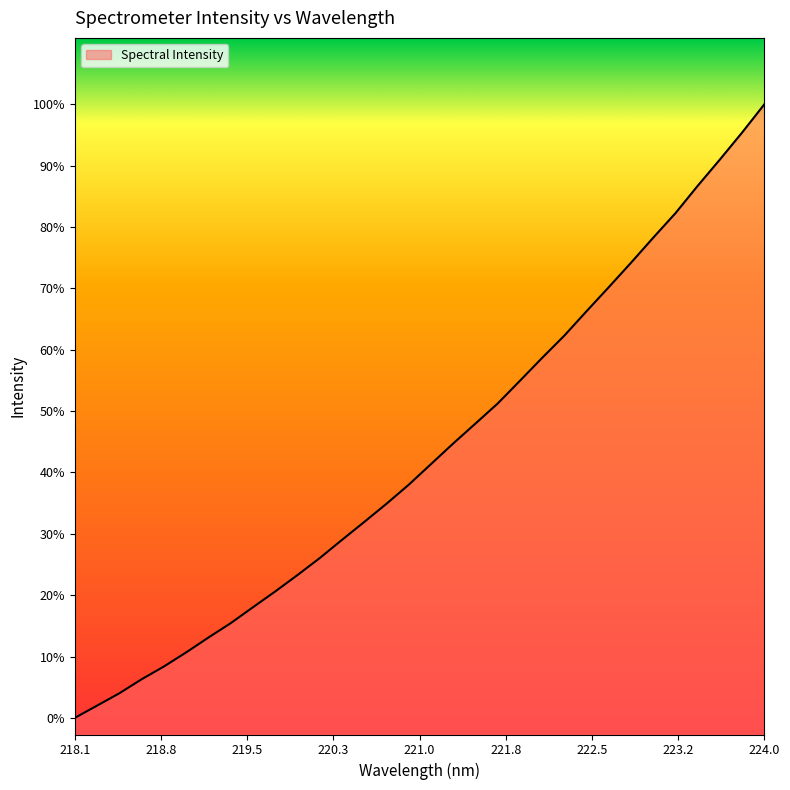

What is the label of the 7th point from the left?

219.2067